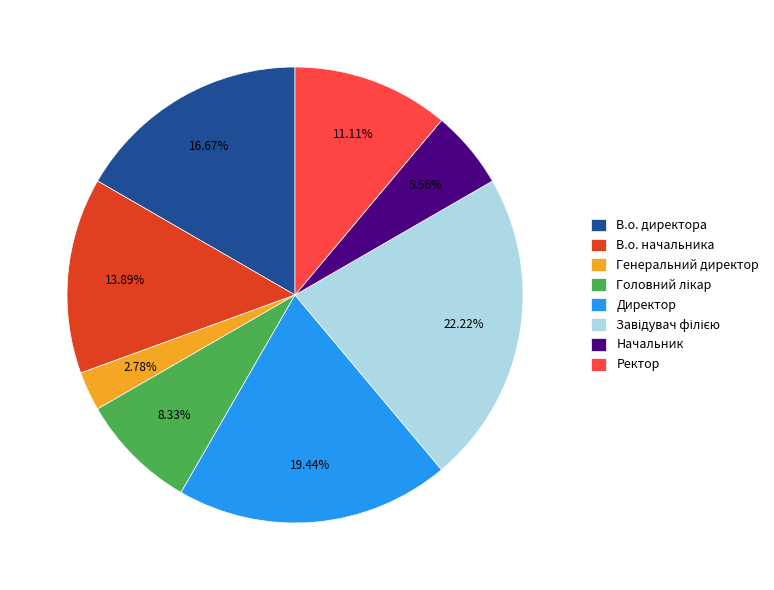

What percentage is NOT represented by Начальник?

94.4%